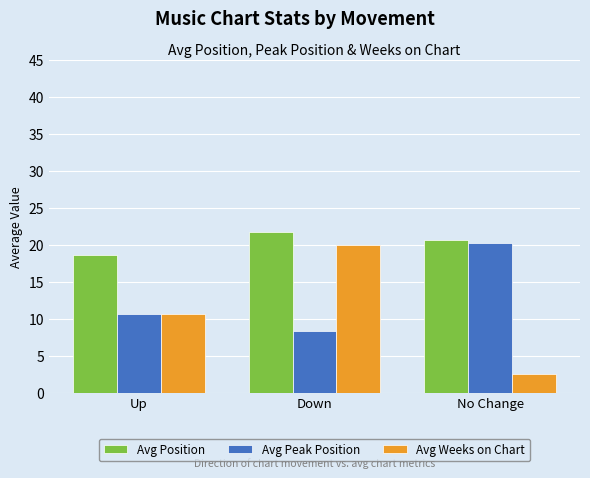

Reading left to right, extract all data points from this chart.

Avg Position: Up=18.6	Down=21.8	No Change=20.7
Avg Peak Position: Up=10.7	Down=8.4	No Change=20.3
Avg Weeks on Chart: Up=10.6	Down=20.0	No Change=2.5